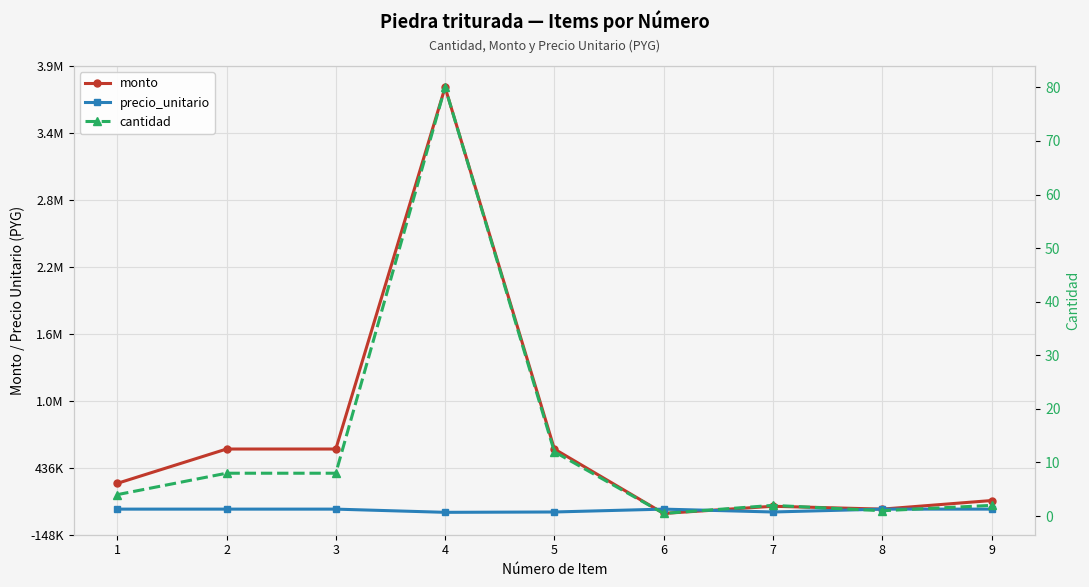

What is the minimum value shown in the chart?

0.5